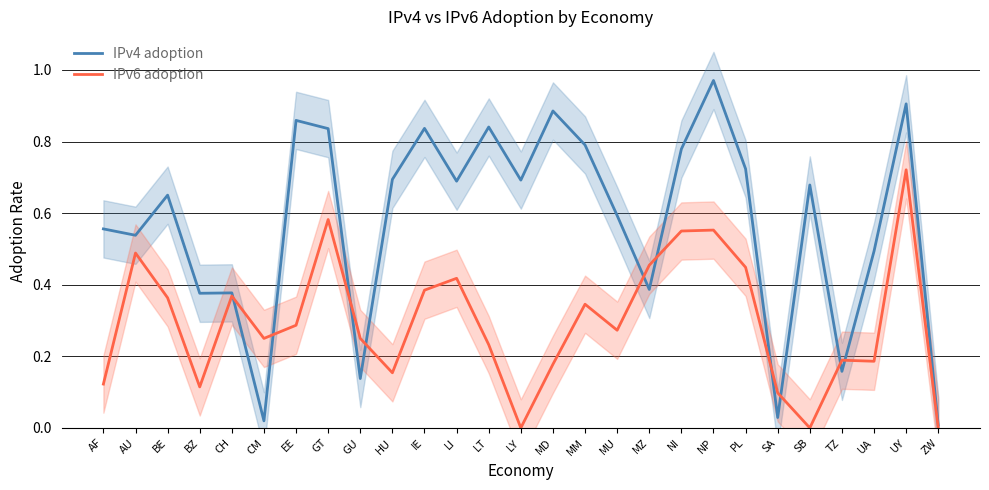

What is the value of the IPv6 adoption point at the 20th from the left?

0.6